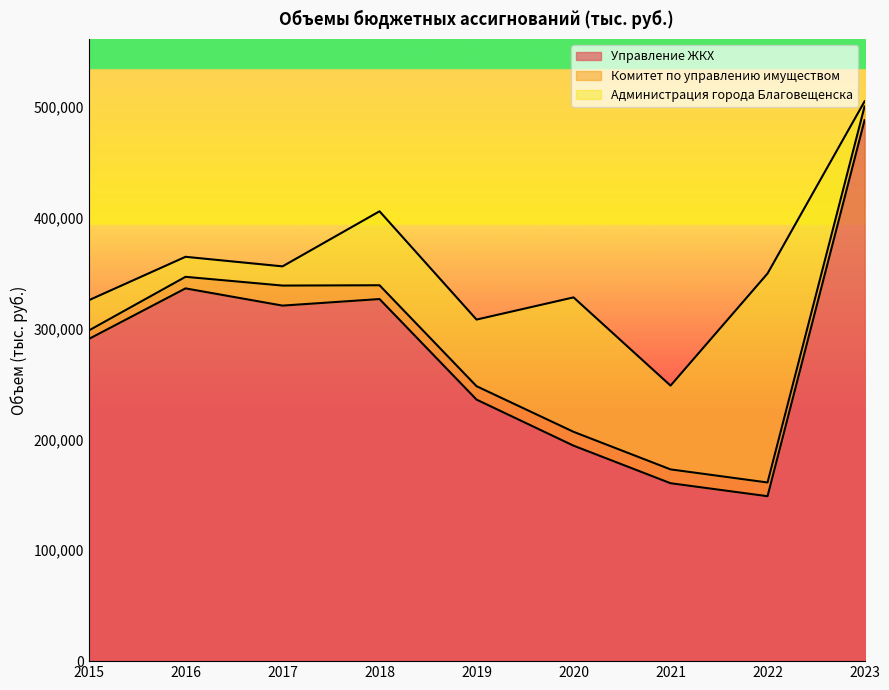

Which series has the widest spread of values?

Управление ЖКХ